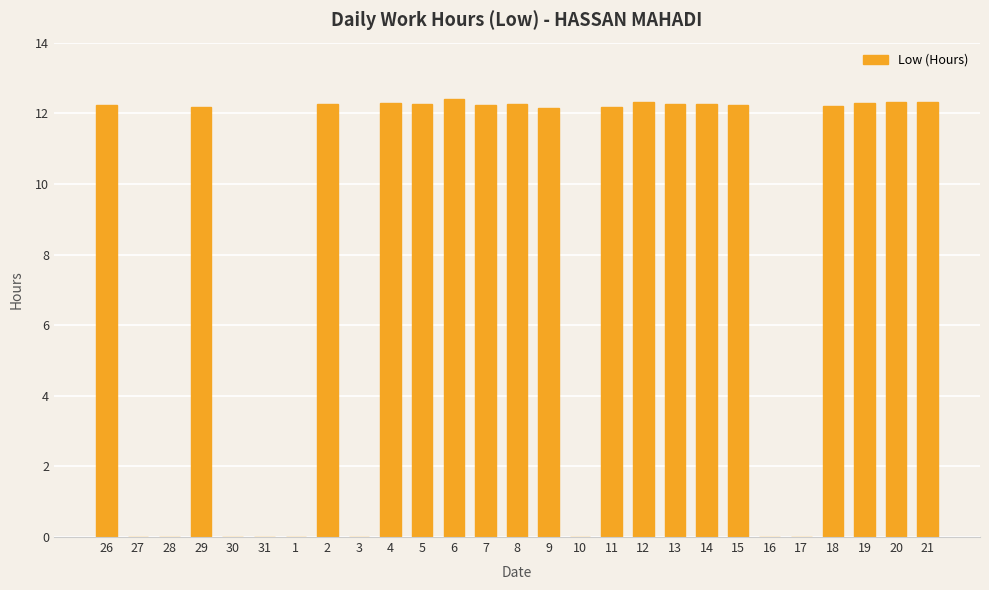

What is the sum of all values?

220.6